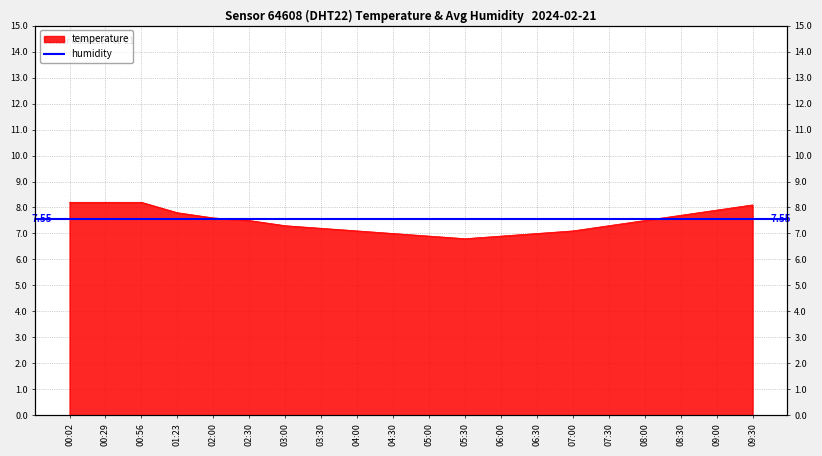

True or false: there are more than 2 points higher than both neighbors.

False